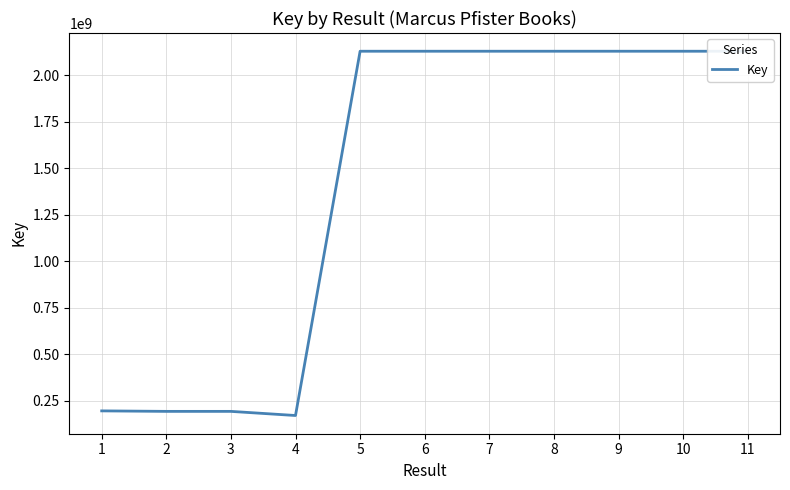

The value at 9 is 2130401281. True or false?

True